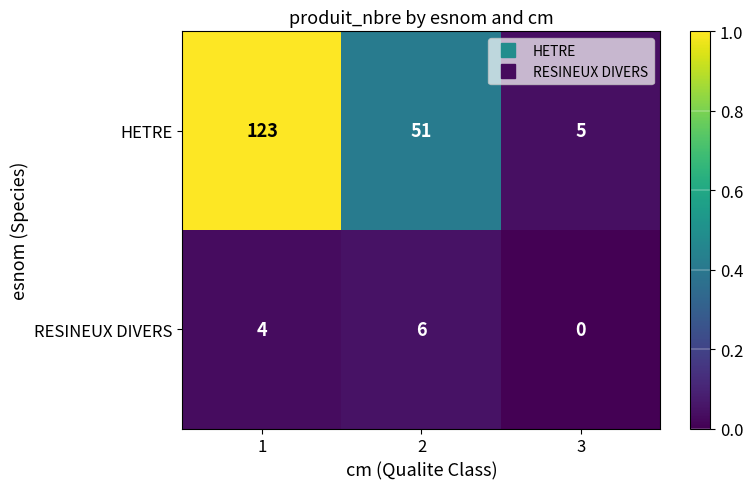

What is the total value across all series at 2?

57